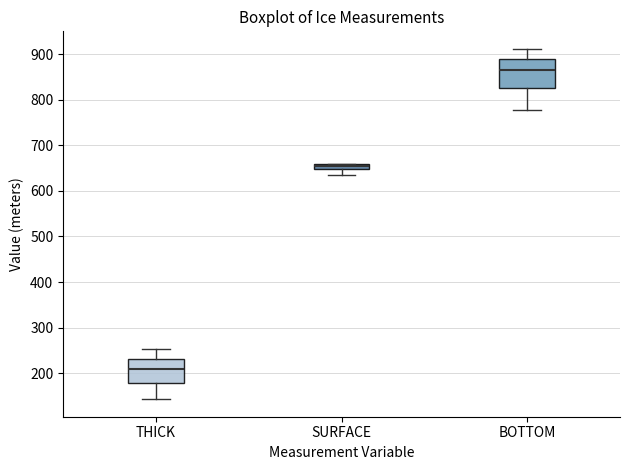

Which box has the lowest median line?

THICK